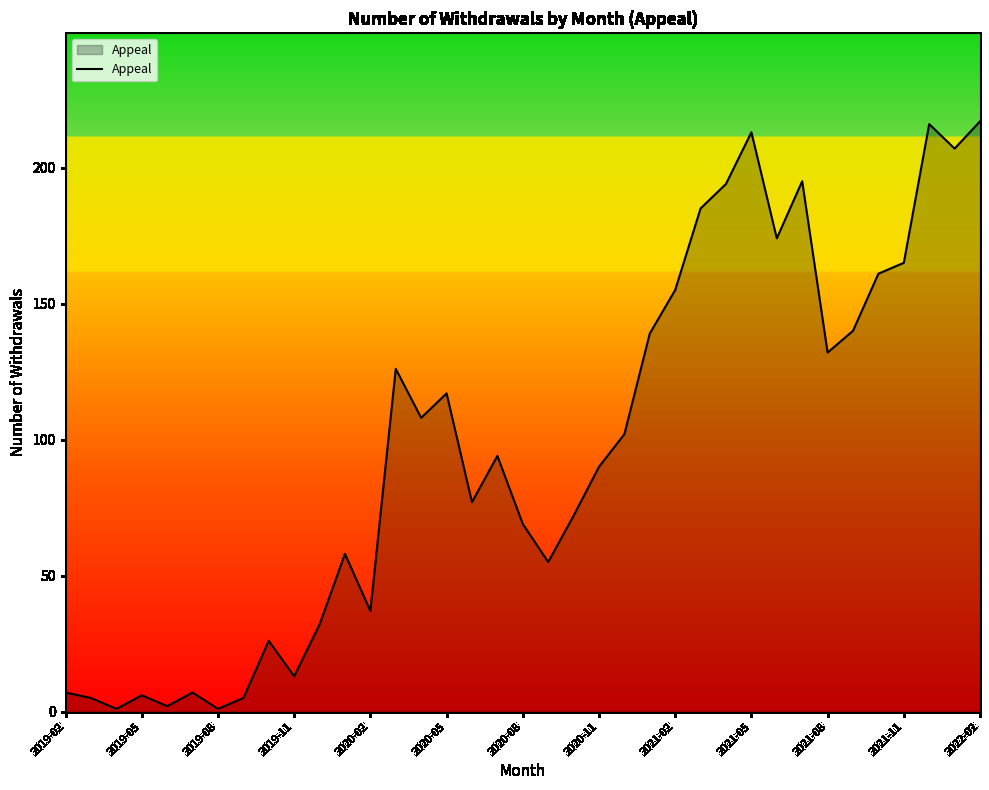

What is the maximum value shown in the chart?

217